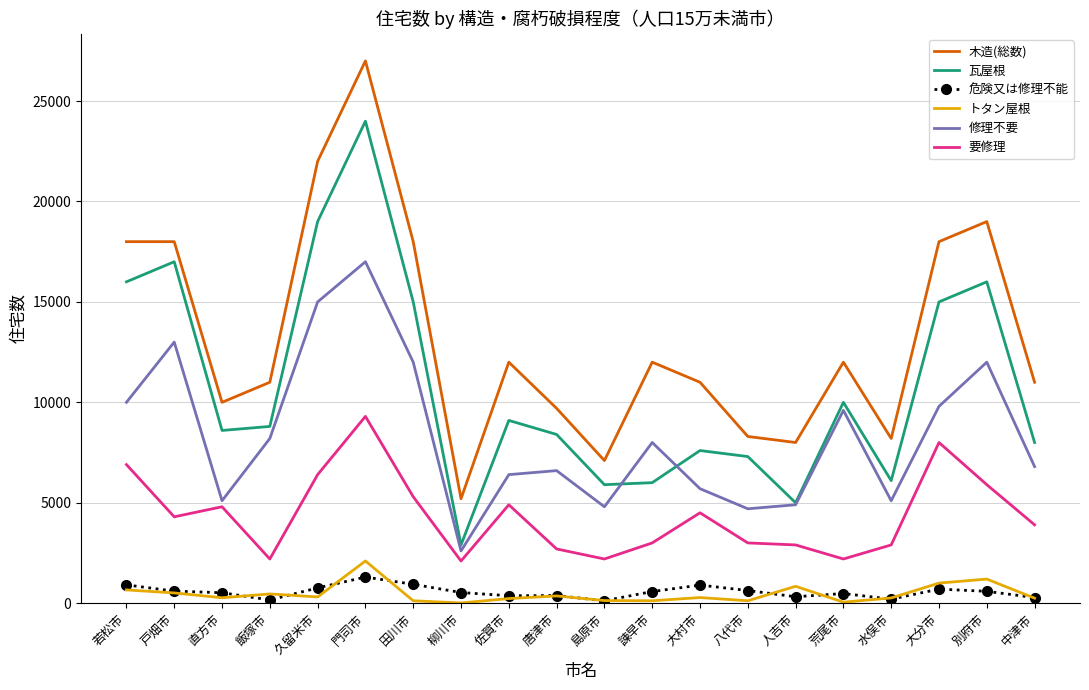

Where does the 危険又は修理不能 series first go above 580?

若松市